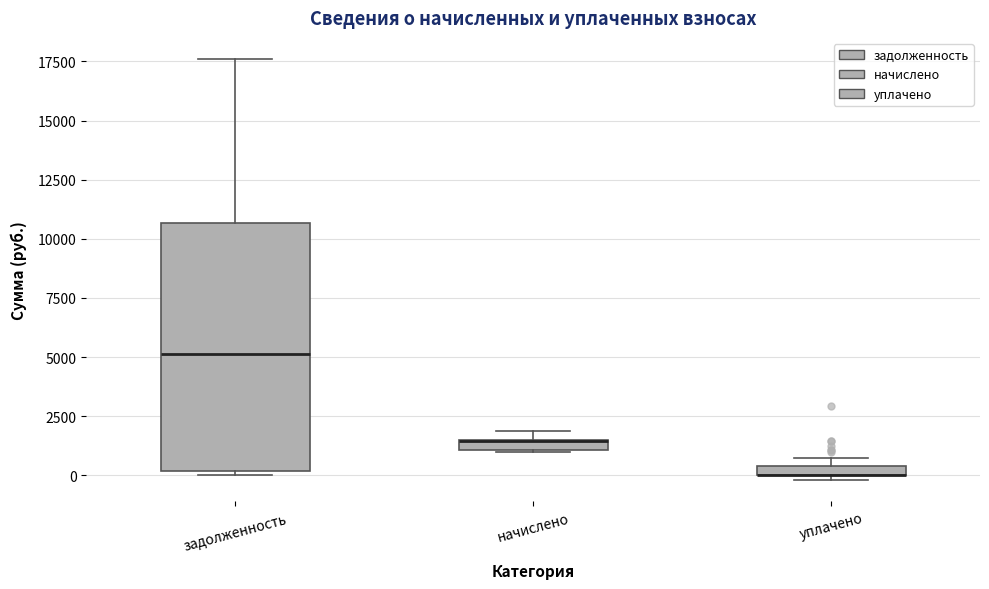

Which box is the tallest, from its lower edge to its upper edge?

задолженность